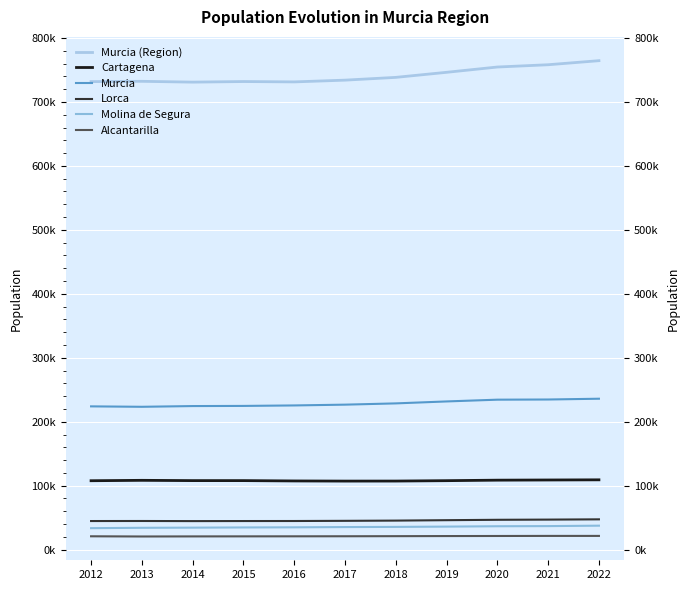

How many data points in Lorca are less than 45059?

5